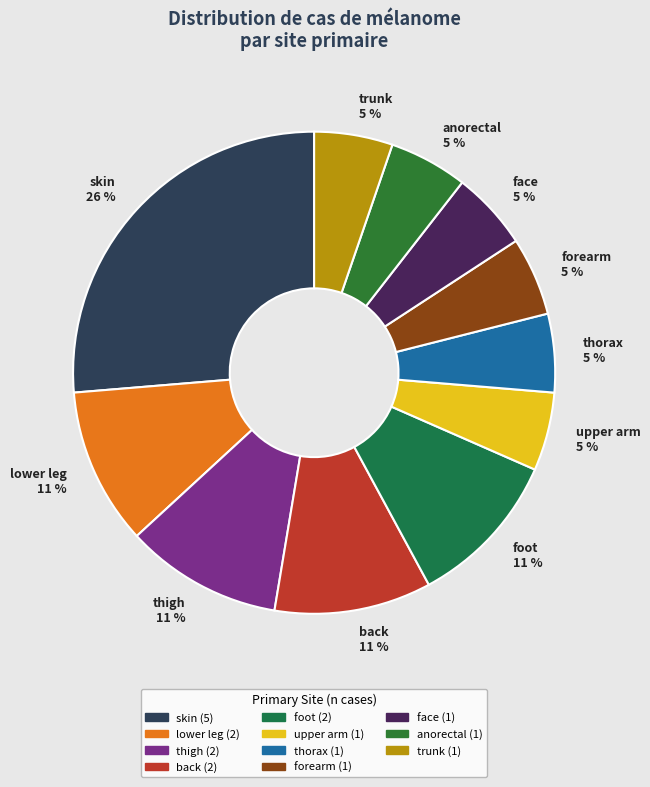

True or false: face accounts for 5% of the total.

True